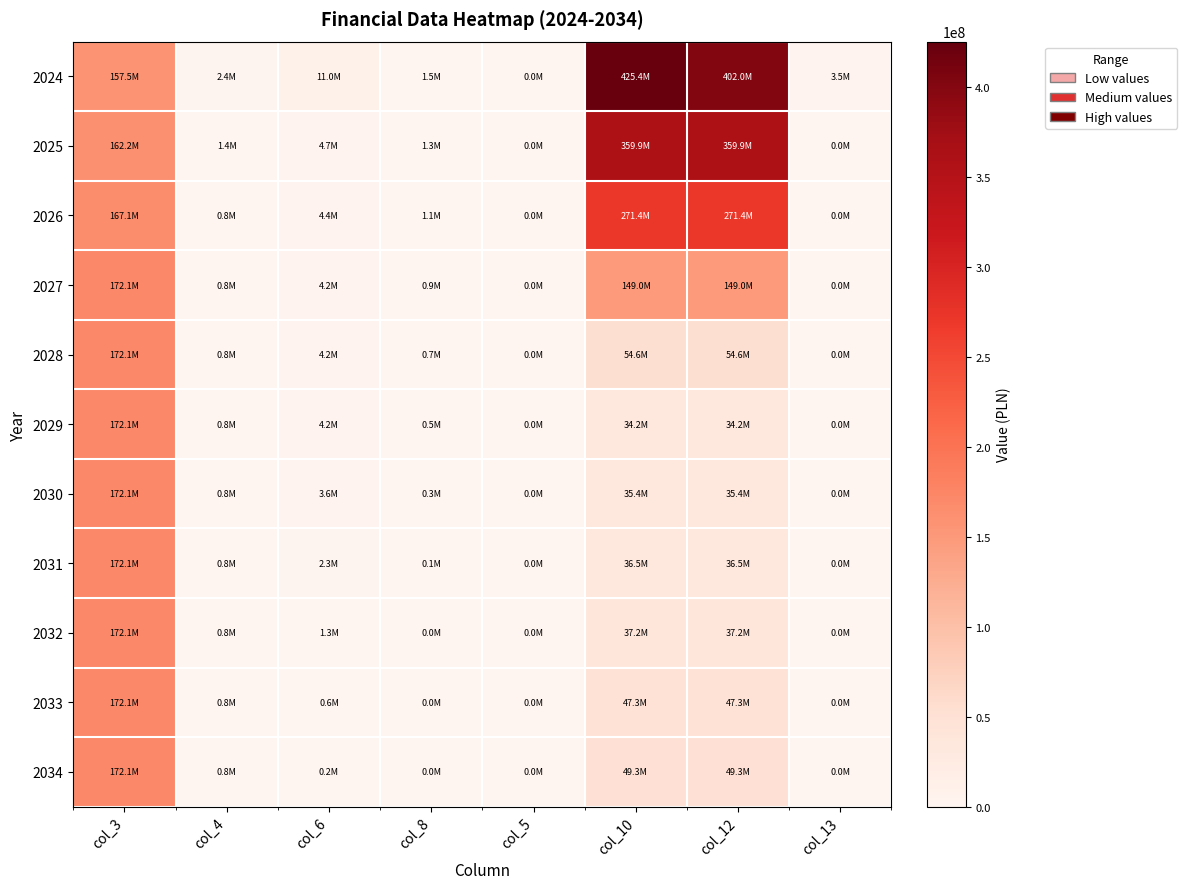

Which series has the widest spread of values?

2024